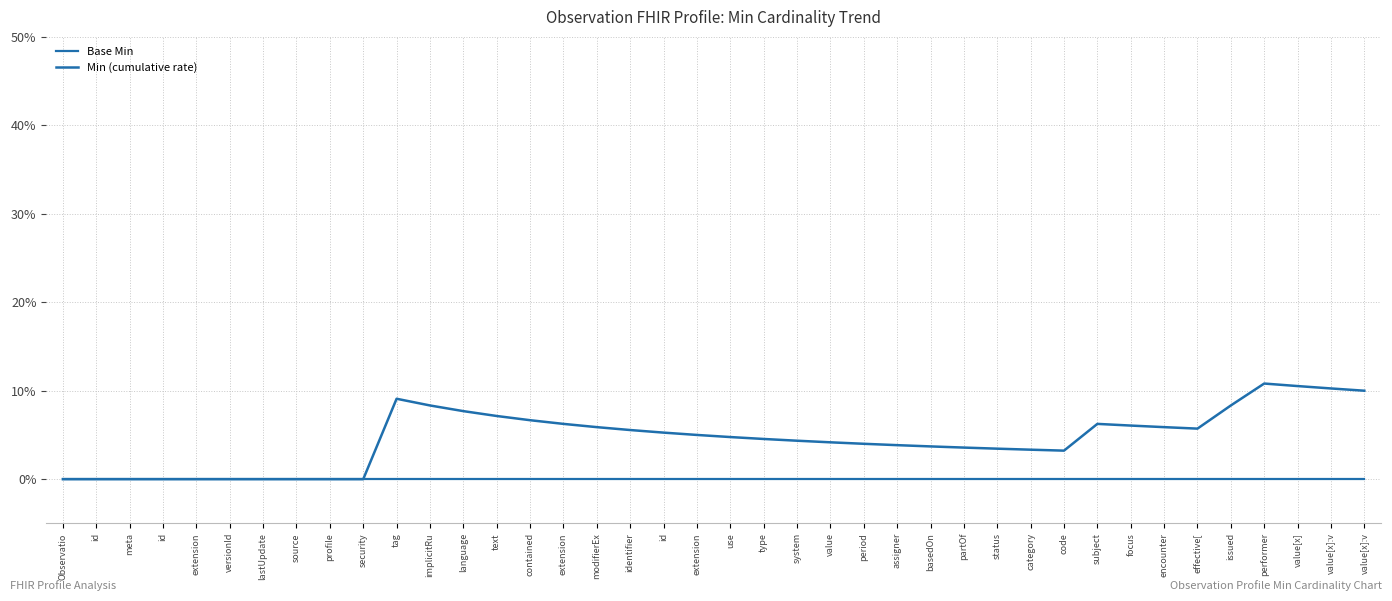

Rank the series by their maximum value, from lowest to highest.

Base Min, Min (cumulative rate)